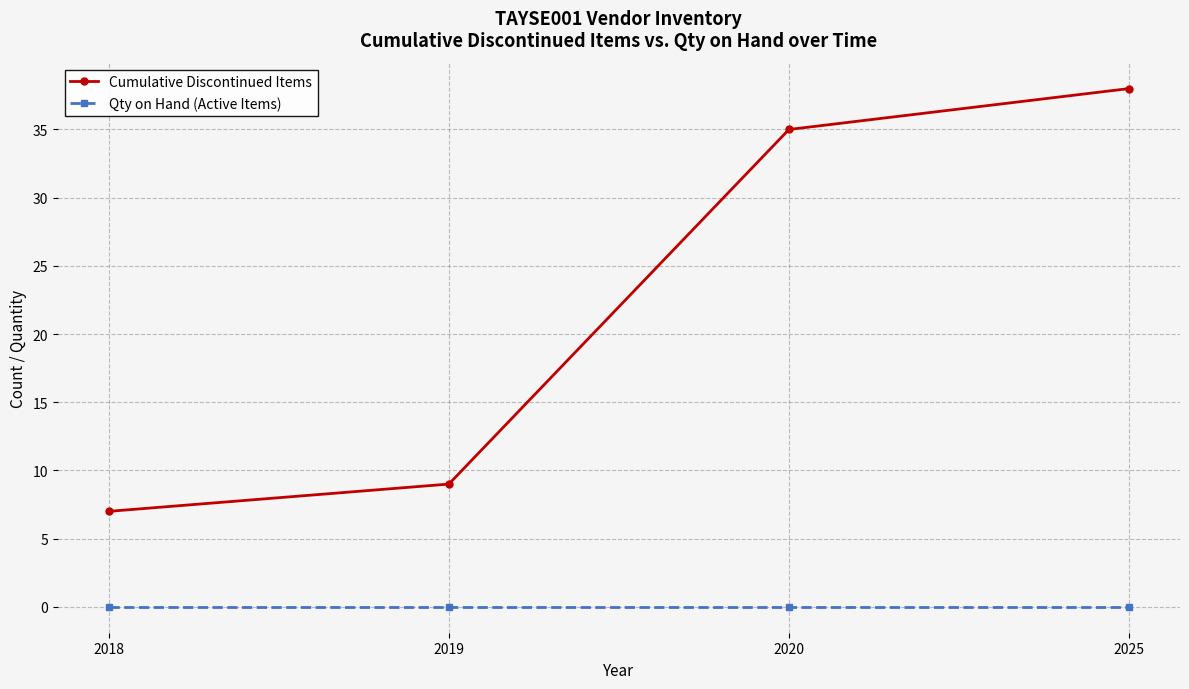

List the series in order of their peak value, highest first.

Cumulative Discontinued Items, Qty on Hand (Active Items)